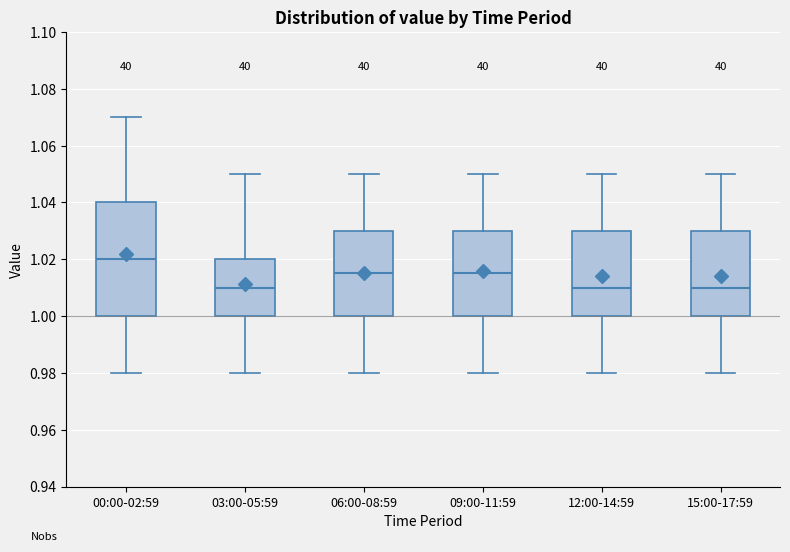

Reading left to right, read every box against the y-axis: the position of its median line, the range the box covers, and the ends of its whiskers. The values are not printed on the chart, so give them approximately, as read against the axis.

00:00-02:59: median 1.020, box 1.000 to 1.040, whiskers 0.980 to 1.070
03:00-05:59: median 1.010, box 1.000 to 1.020, whiskers 0.980 to 1.050
06:00-08:59: median 1.016, box 1.000 to 1.030, whiskers 0.980 to 1.050
09:00-11:59: median 1.016, box 1.000 to 1.030, whiskers 0.980 to 1.050
12:00-14:59: median 1.010, box 1.000 to 1.030, whiskers 0.980 to 1.050
15:00-17:59: median 1.010, box 1.000 to 1.030, whiskers 0.980 to 1.050